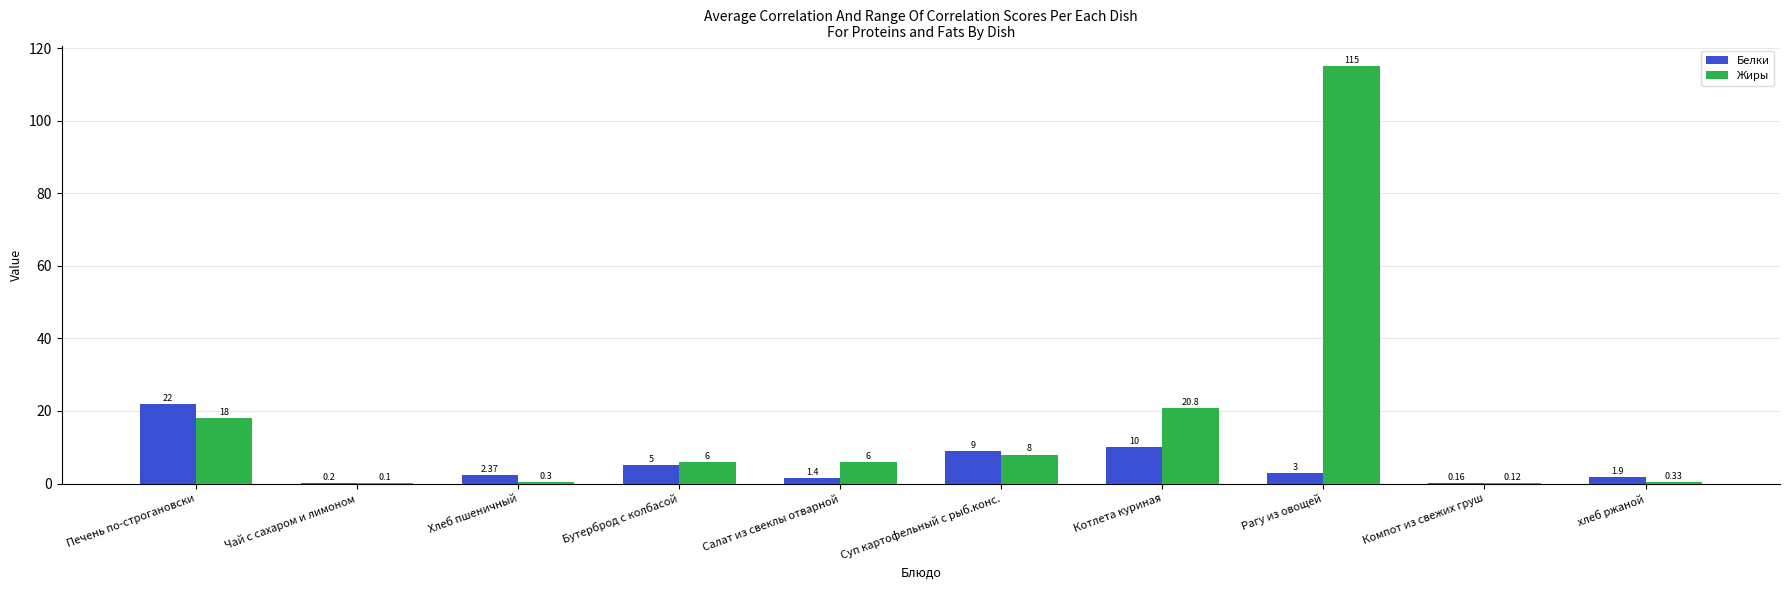

Where does the Белки series first go above 3?

Печень по-строгановски